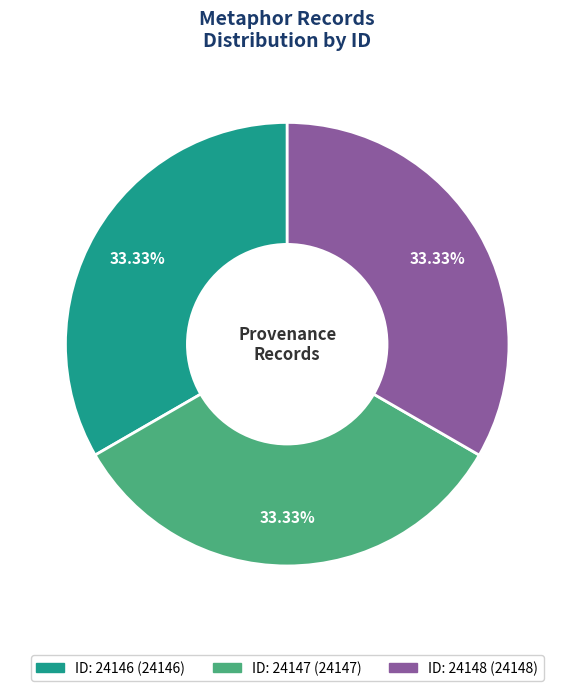

Does any single category account for the majority?

No